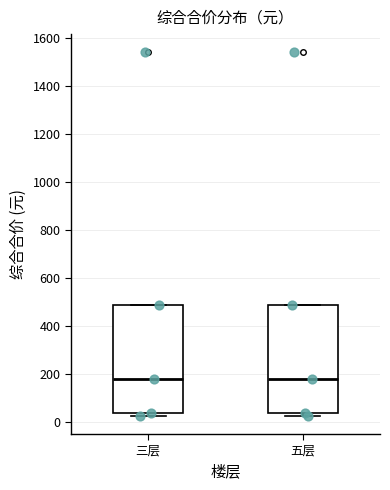

Where is the lower edge of the box for 五层 on the y-axis? The values are not printed on the chart, so give them approximately, as read against the axis.

40